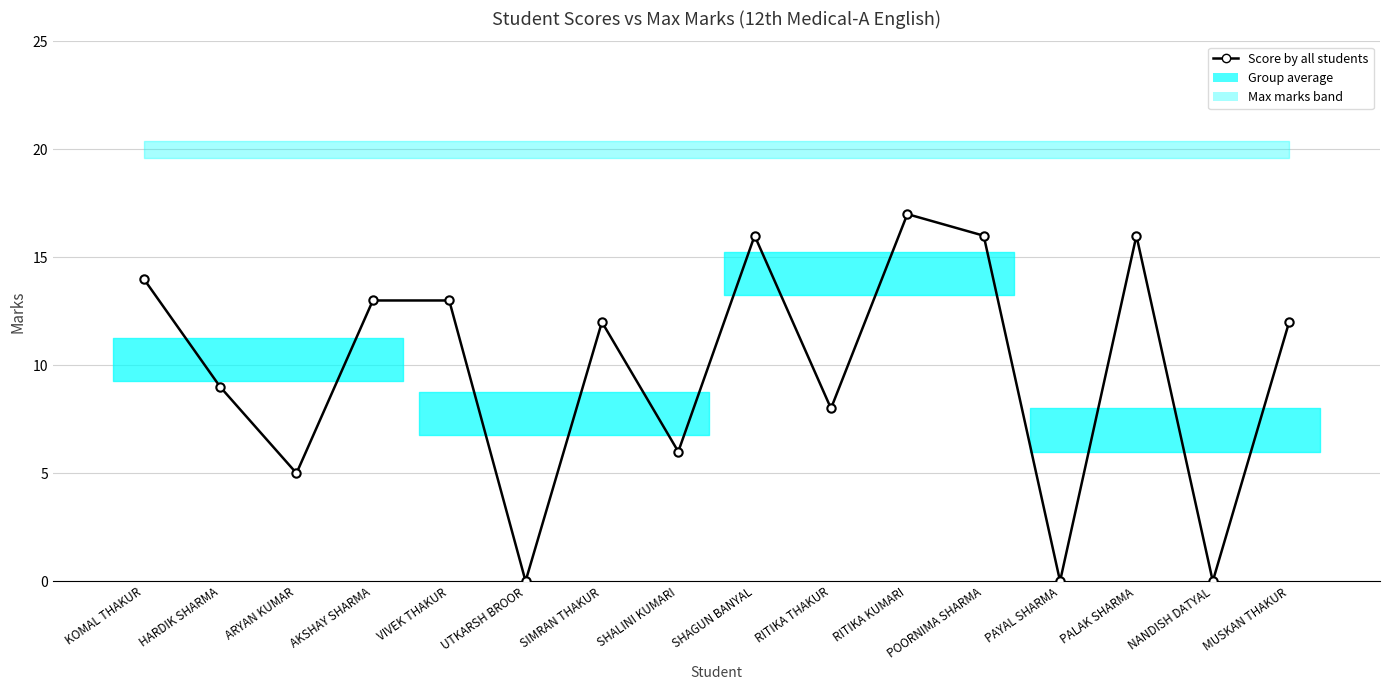

What is the sum of the Max values at SHALINI KUMARI and NANDISH DATYAL?

40